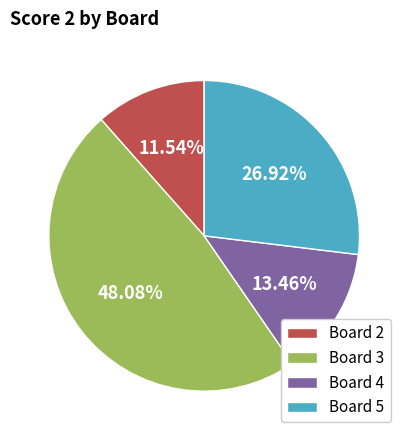

The Board 4 slice represents 21% of the pie. True or false?

False